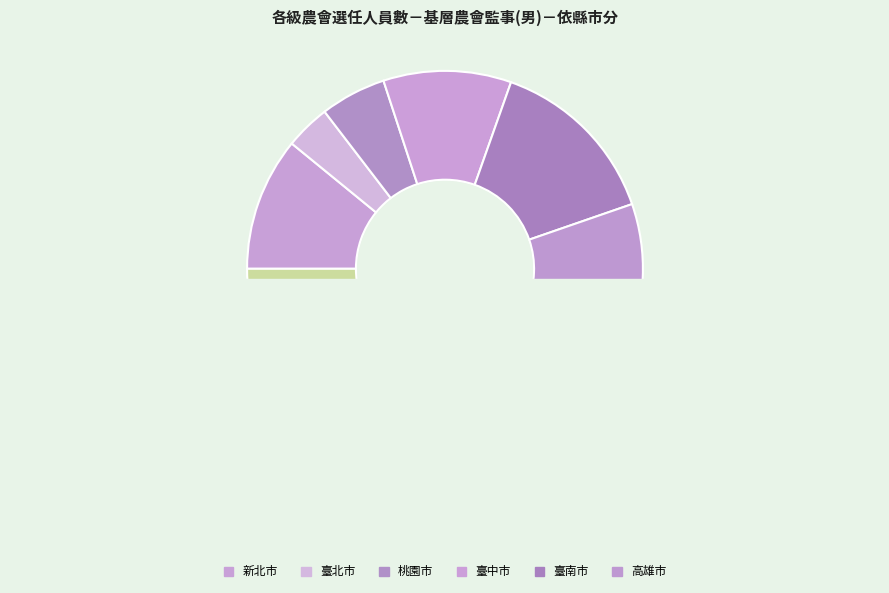

To the nearest percent, what is the difference between the 雲林縣 and 彰化縣 slice percentages?

3%